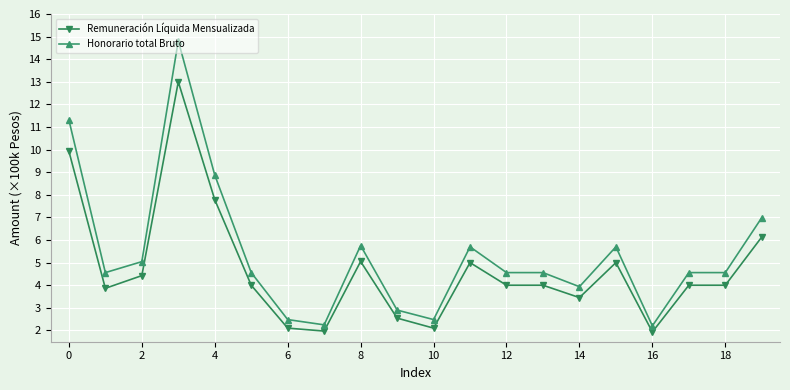

Rank the series by their maximum value, from lowest to highest.

Remuneración Líquida Mensualizada, Honorario total Bruto